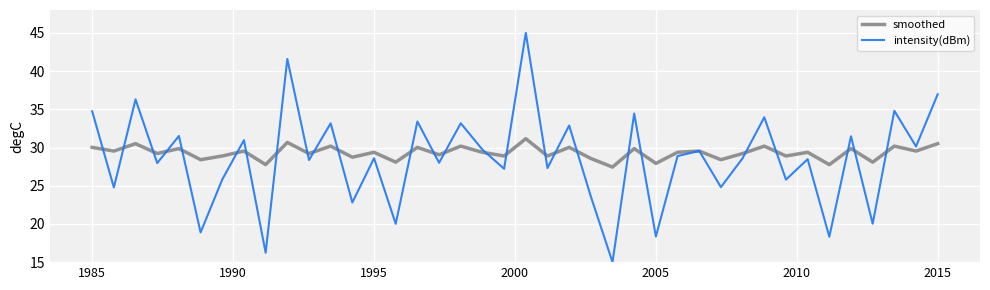

Which series has the widest spread of values?

intensity(dBm)